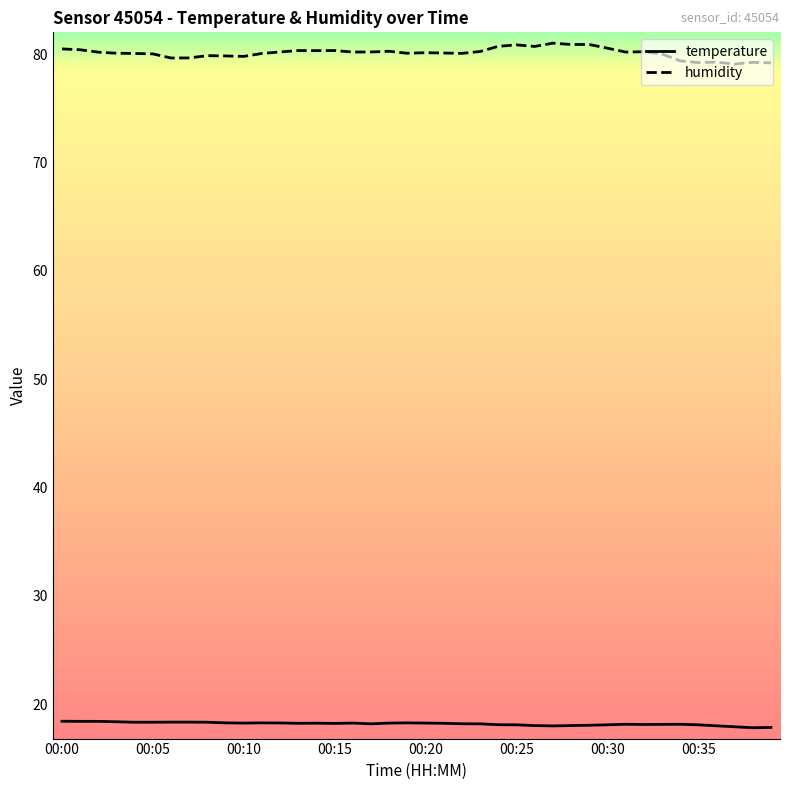

True or false: temperature and humidity cross at least once.

False